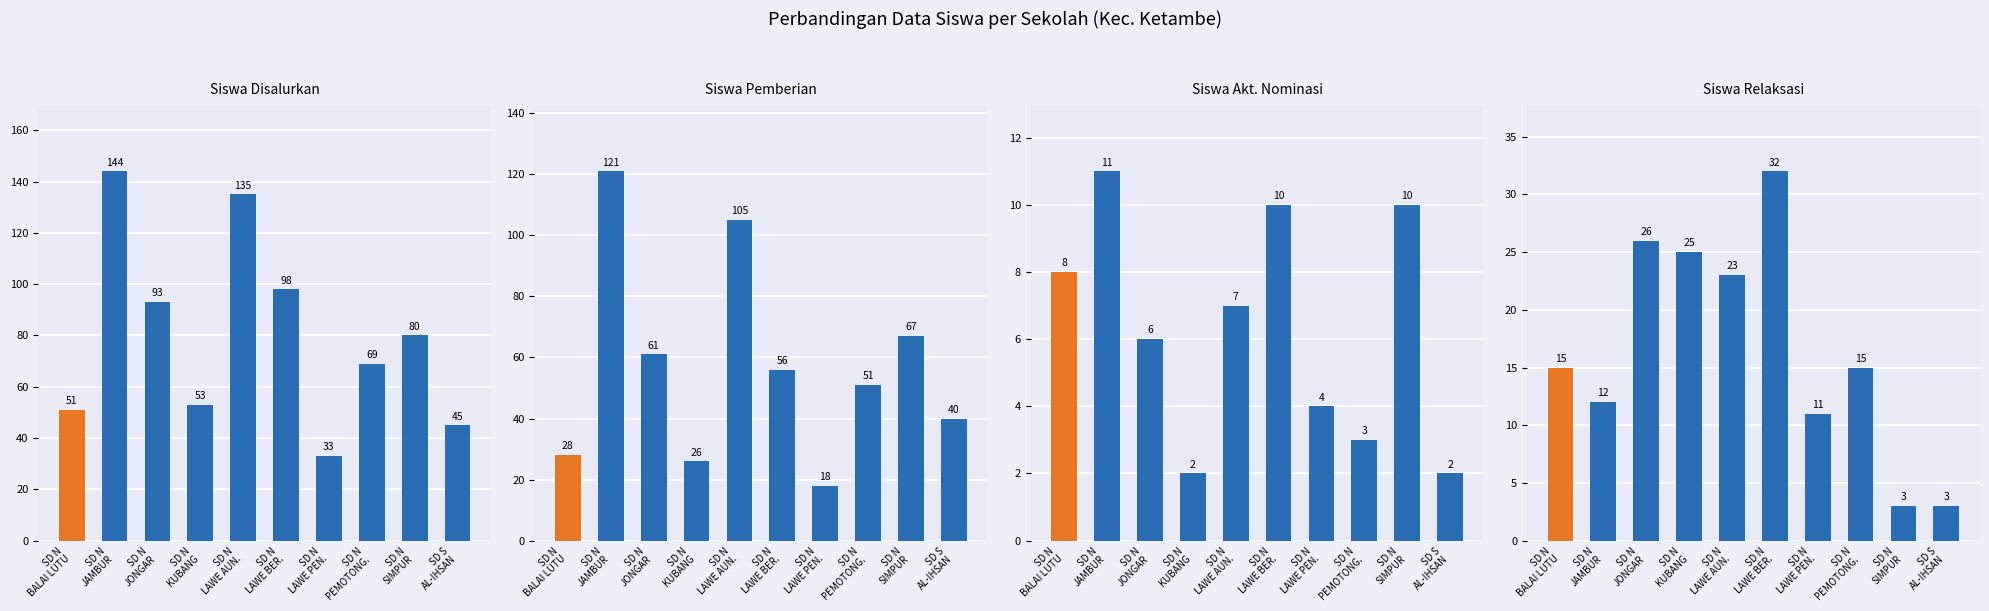

At how many categories does at least one series exceed 111?

2